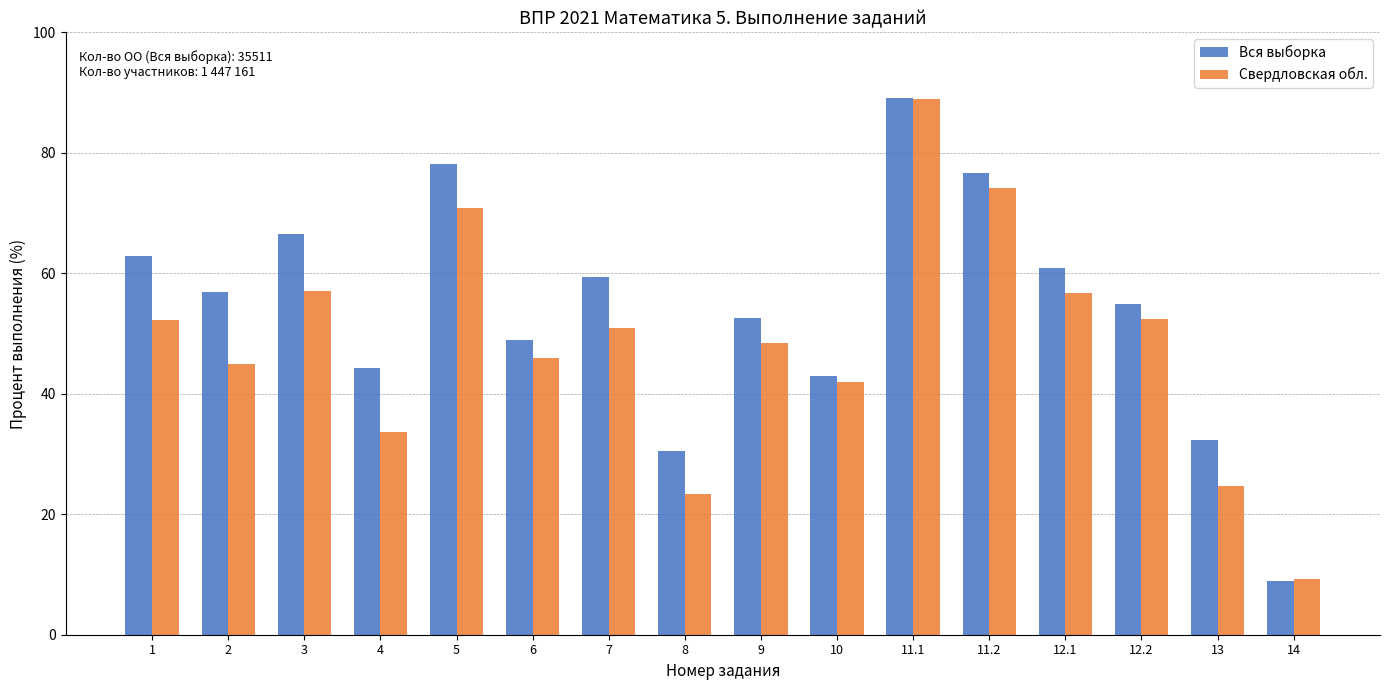

The value of Вся выборка at 12.2 is 54.8. True or false?

True